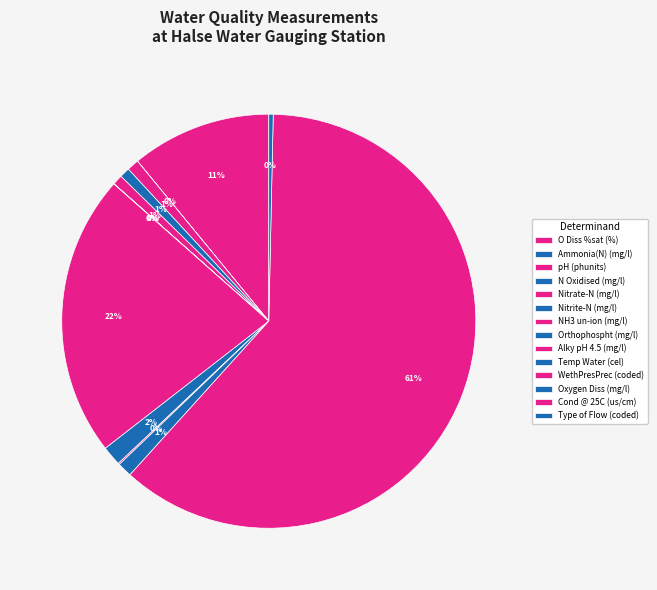

What is the largest slice in the pie chart?

Cond @ 25C (us/cm)